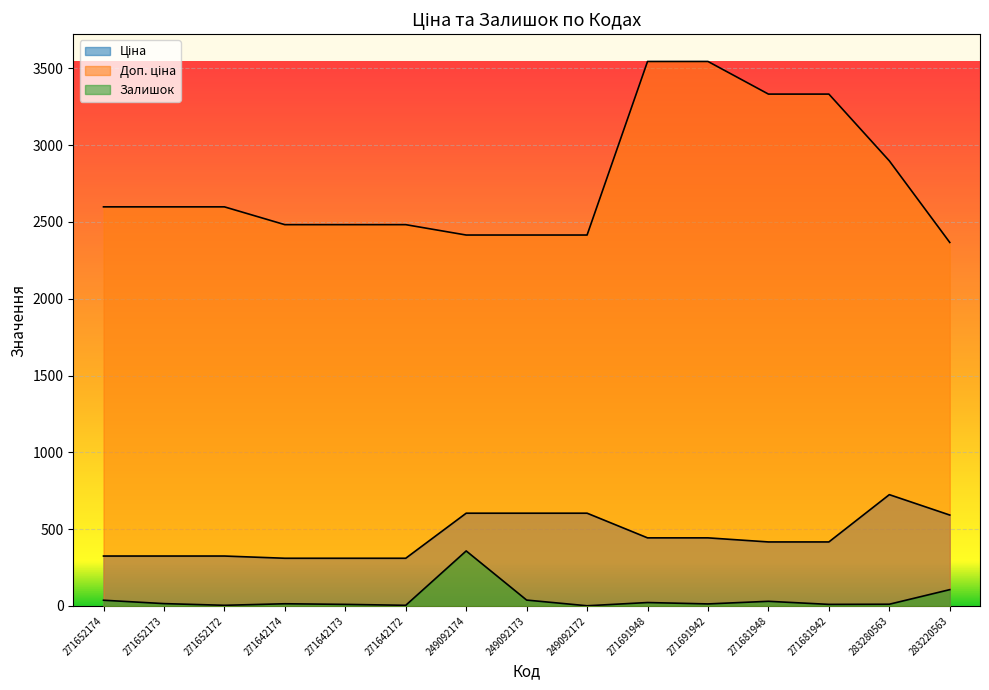

Is the value of Залишок at 271652173 greater than the value of Ціна at 271681948?

No